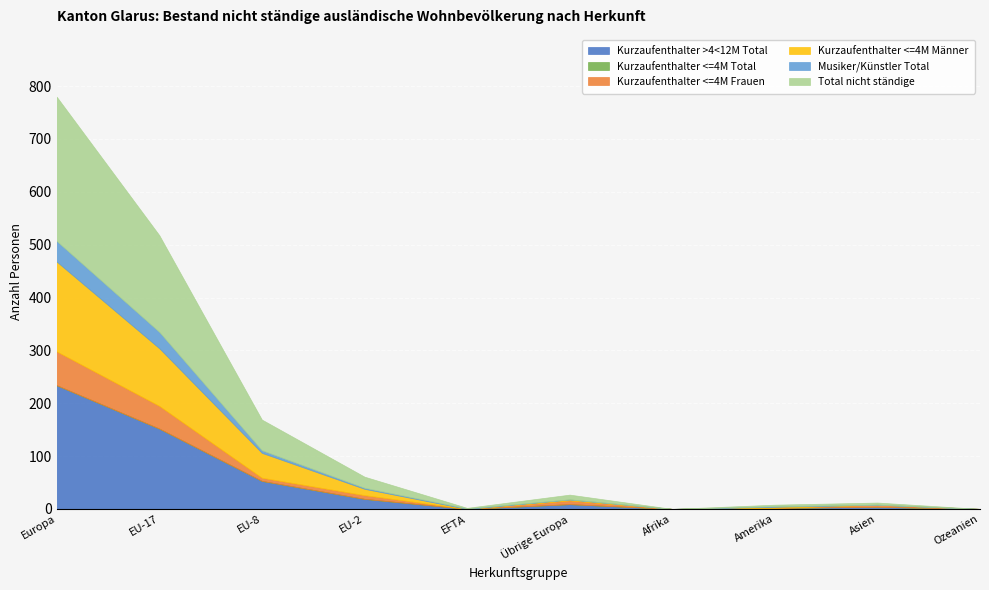

How many values in the Kurzaufenthalter >4<12M Total series are below 9?

5